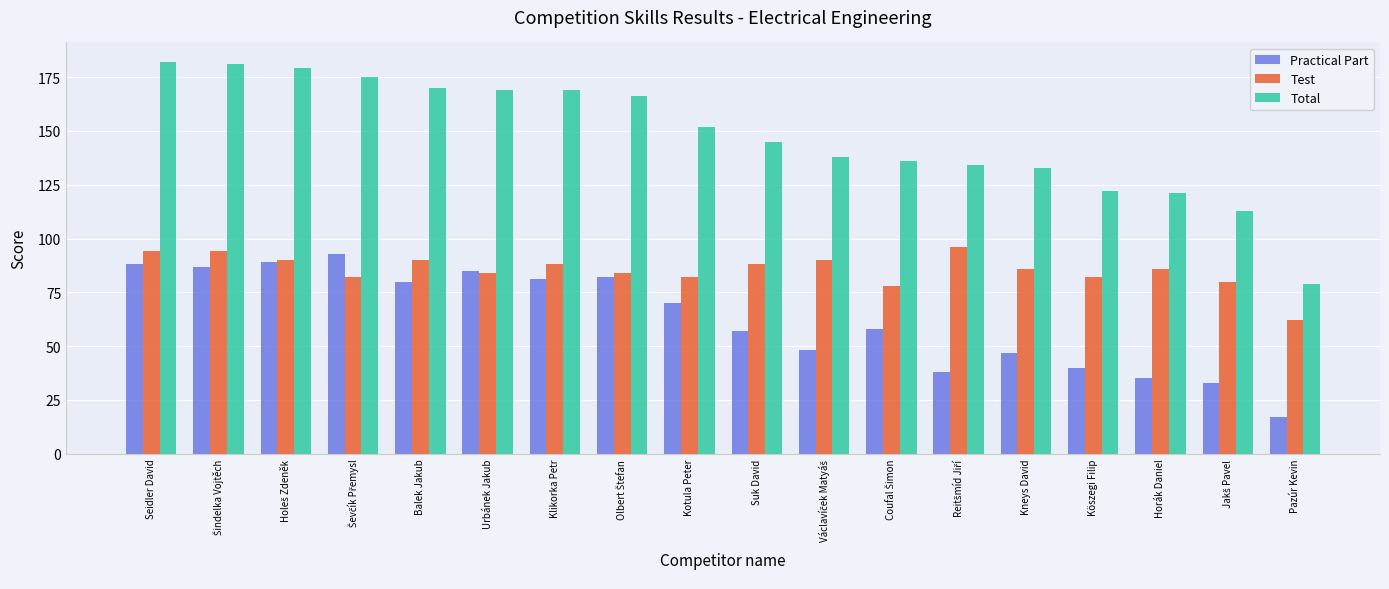

Does the chart contain stacked bars?

No